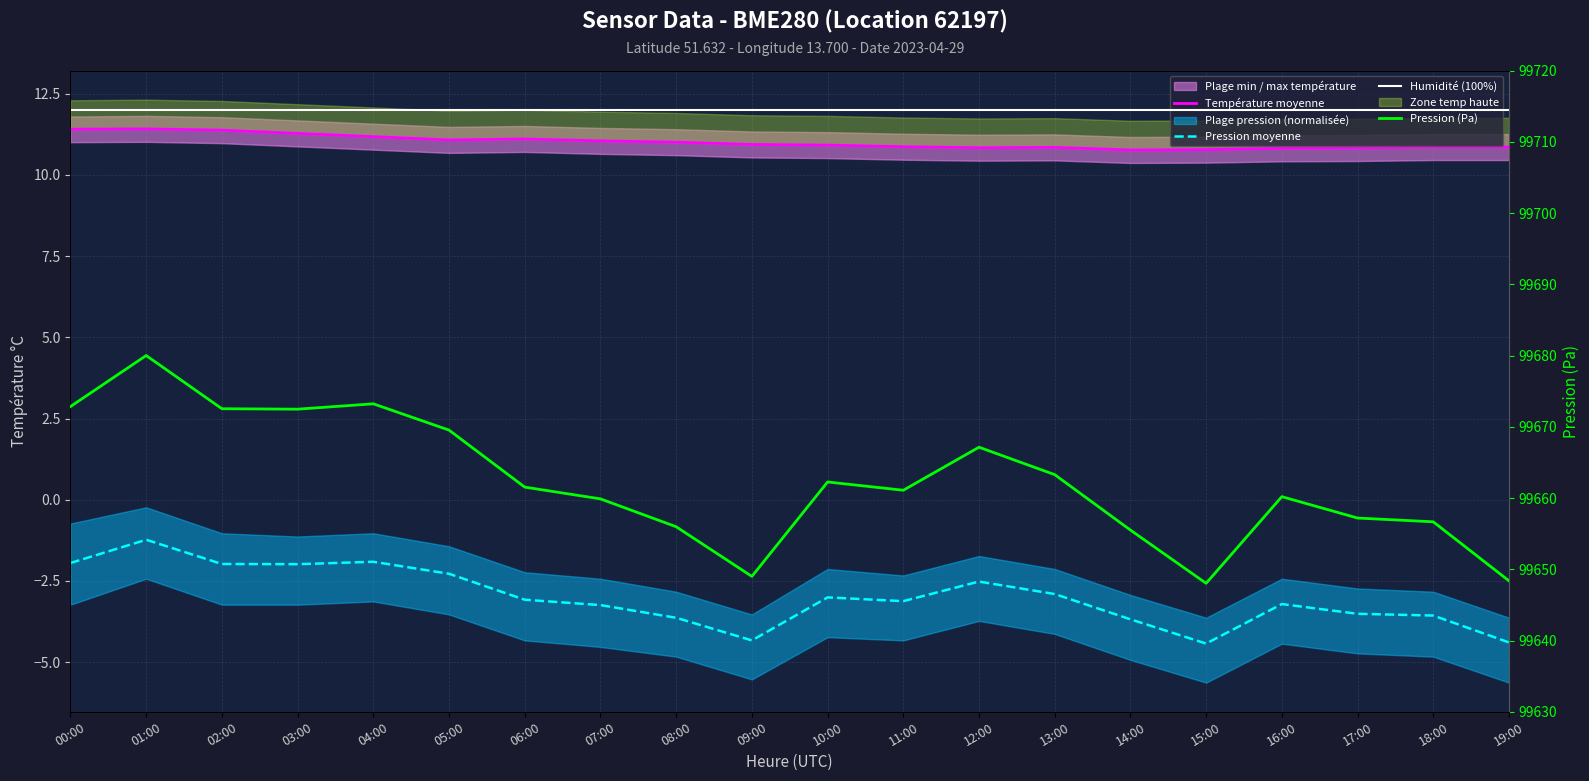

What is the sum of all Humidité (100%) values?

240.0